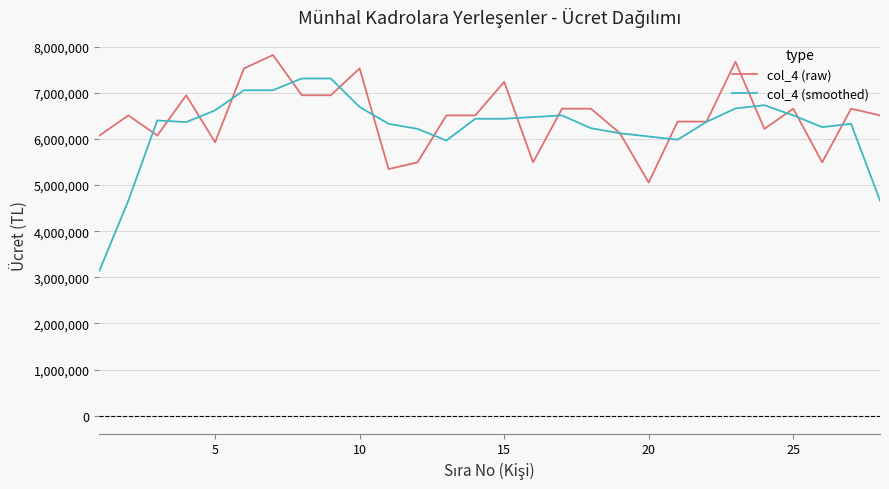

Rank the series by their maximum value, from lowest to highest.

col_4 (smoothed), col_4 (raw)